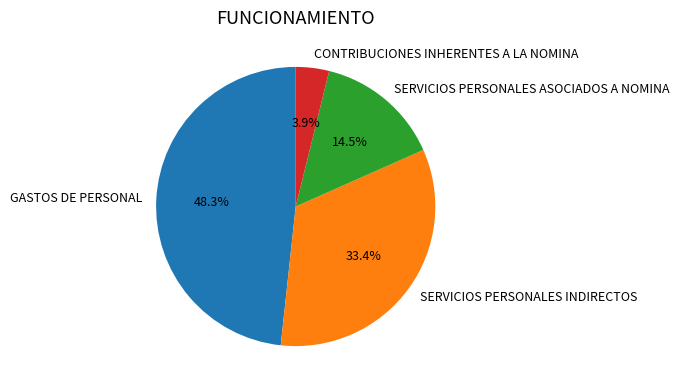

Which slice is the largest?

GASTOS DE PERSONAL